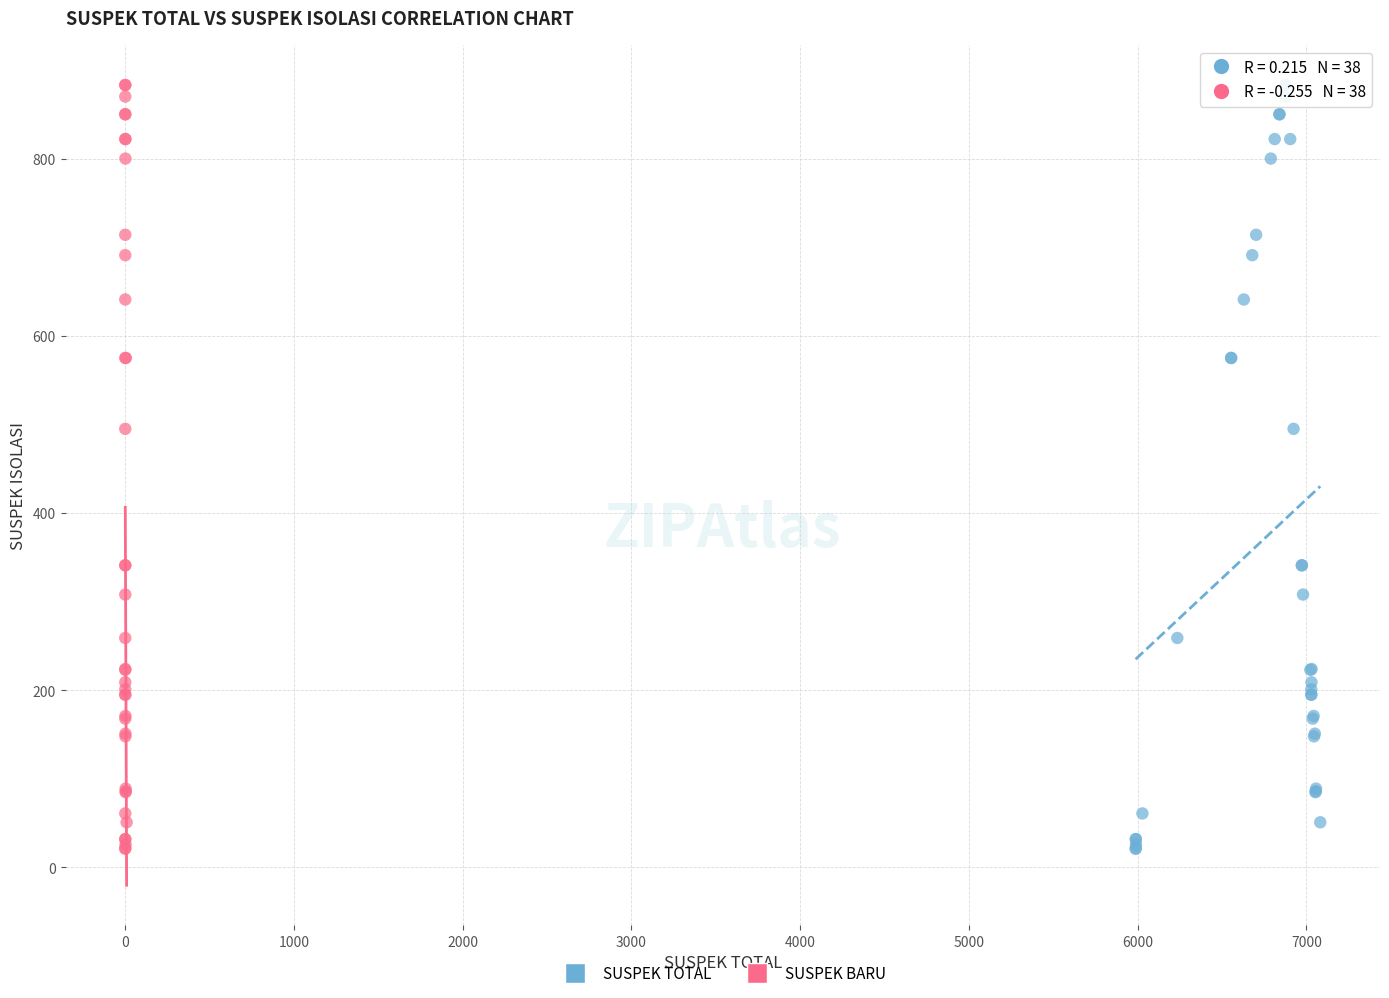

What are all the series names shown in the legend?

SUSPEK TOTAL, SUSPEK BARU